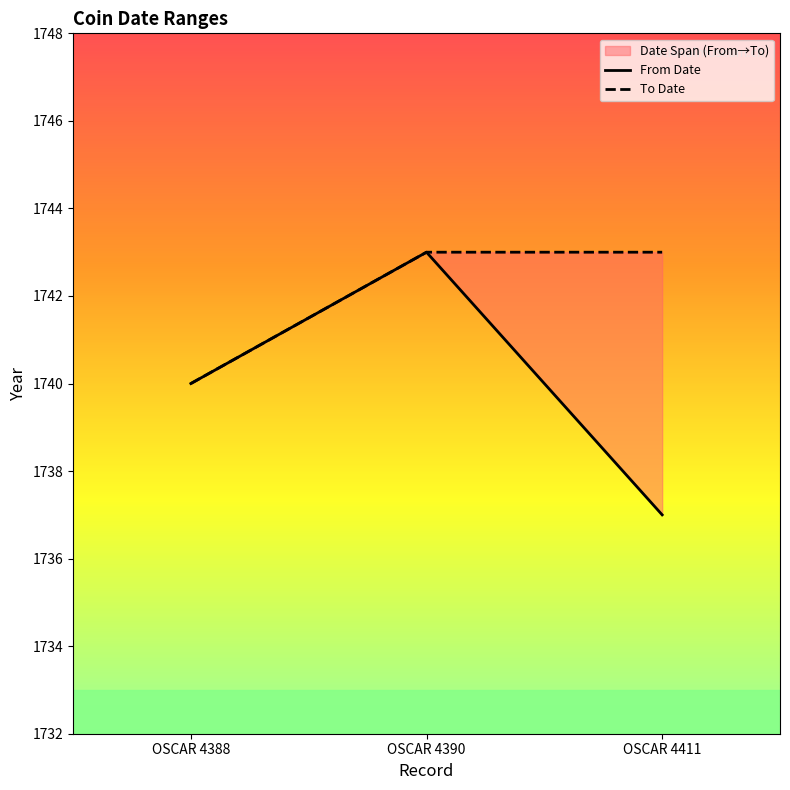

Which category has the highest value across all series?

OSCAR 4390